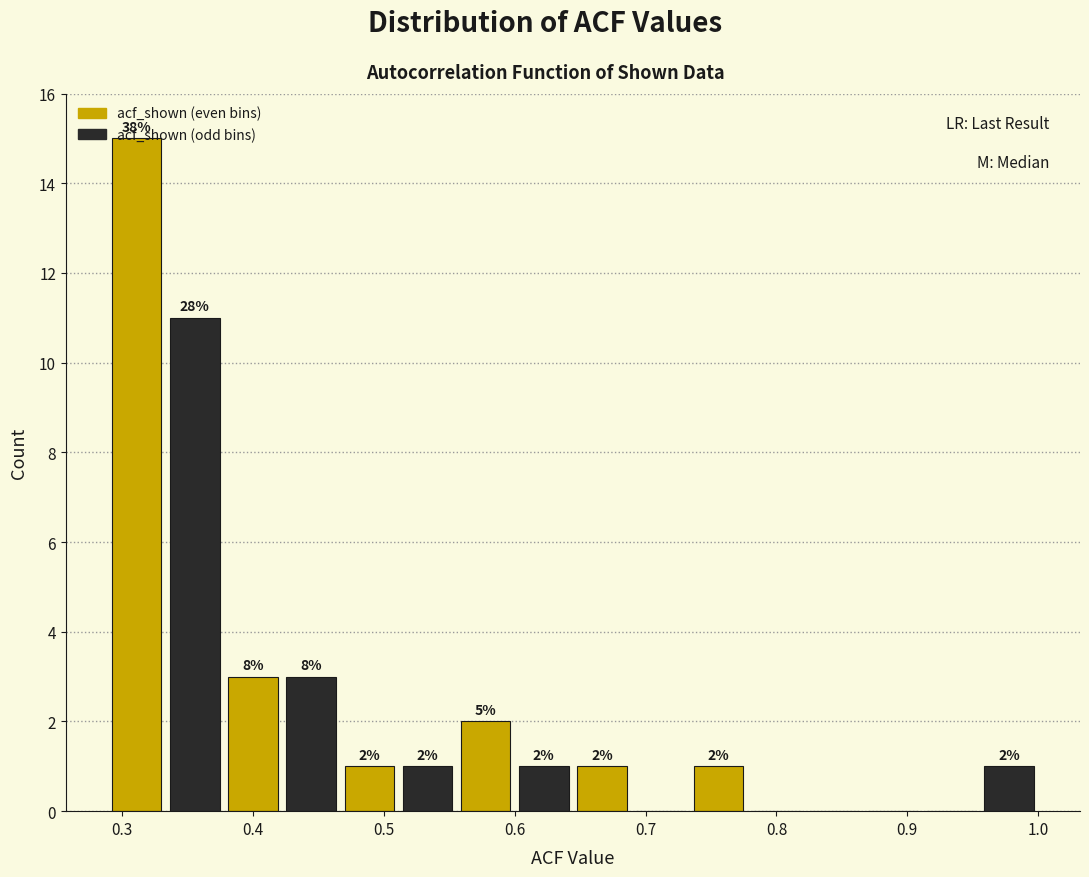

Over which range of the x-axis is the bar tallest?

0.29 to 0.33